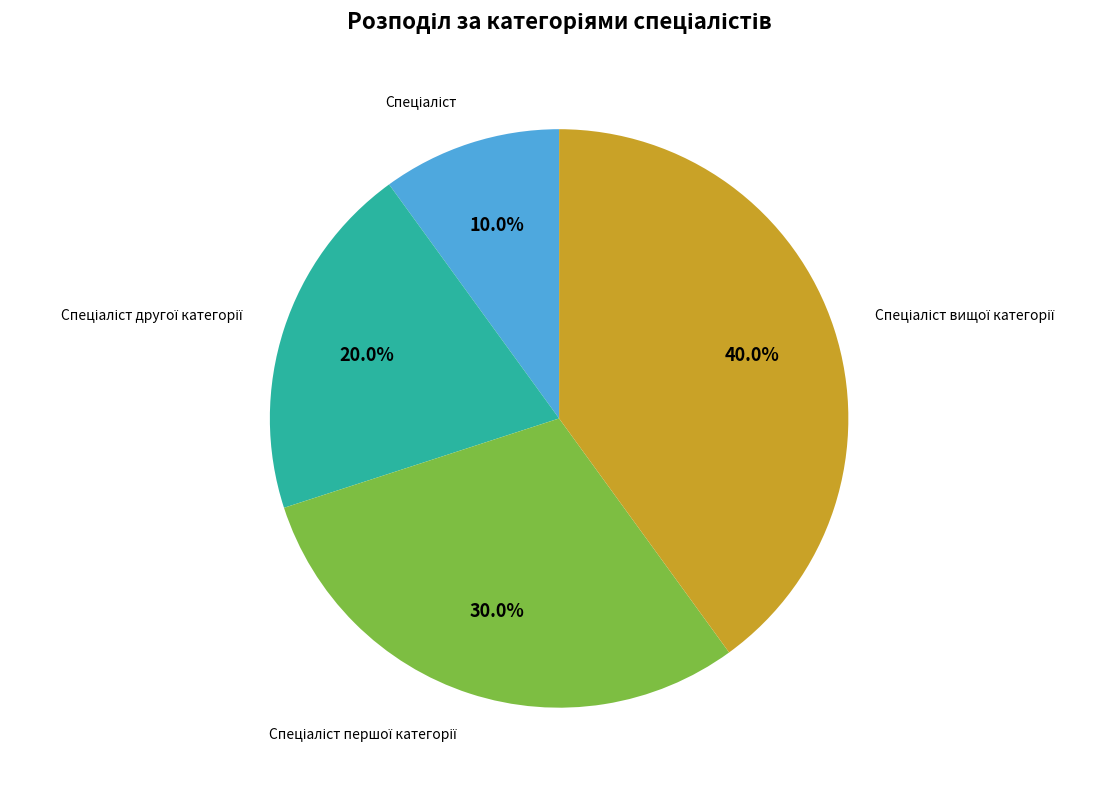

How many segments does this pie chart have?

4